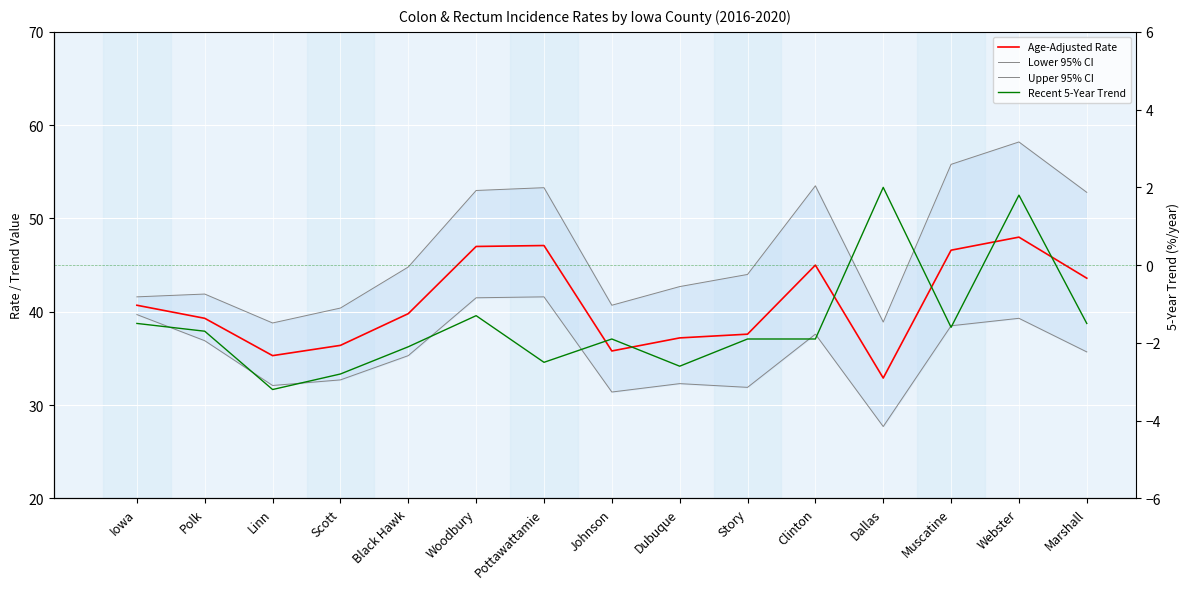

What is the total value across all series at Woodbury?

140.2